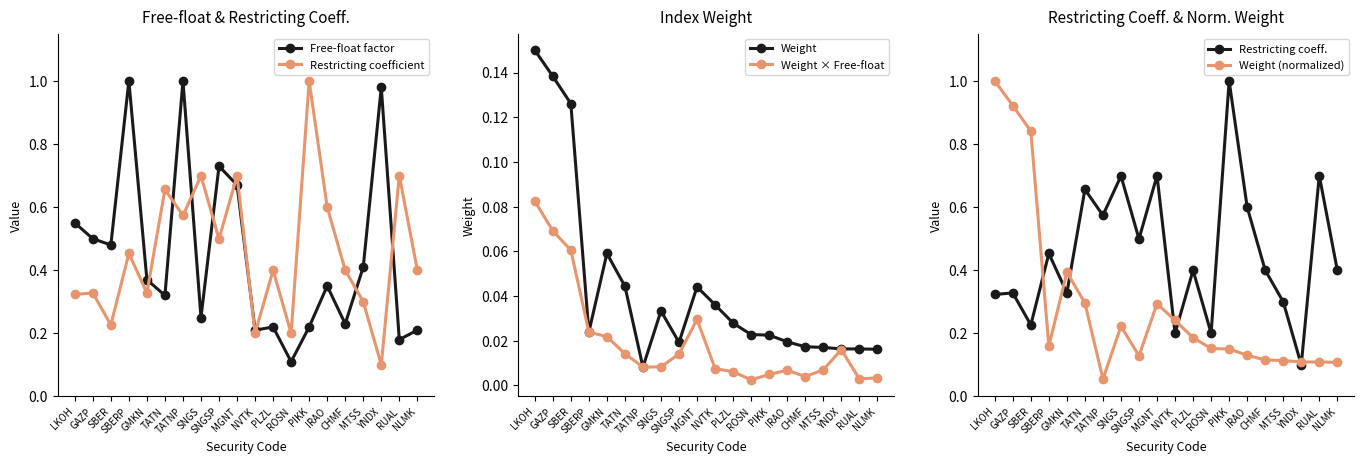

True or false: Weight (normalized) and Free-float factor intersect in this chart.

True